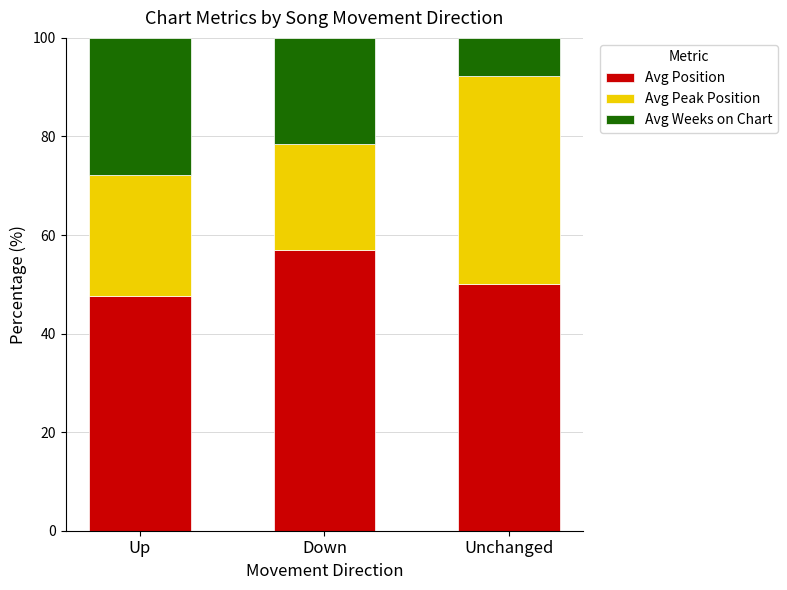

Is it true that Avg Position equals 18.1 at Up?

False